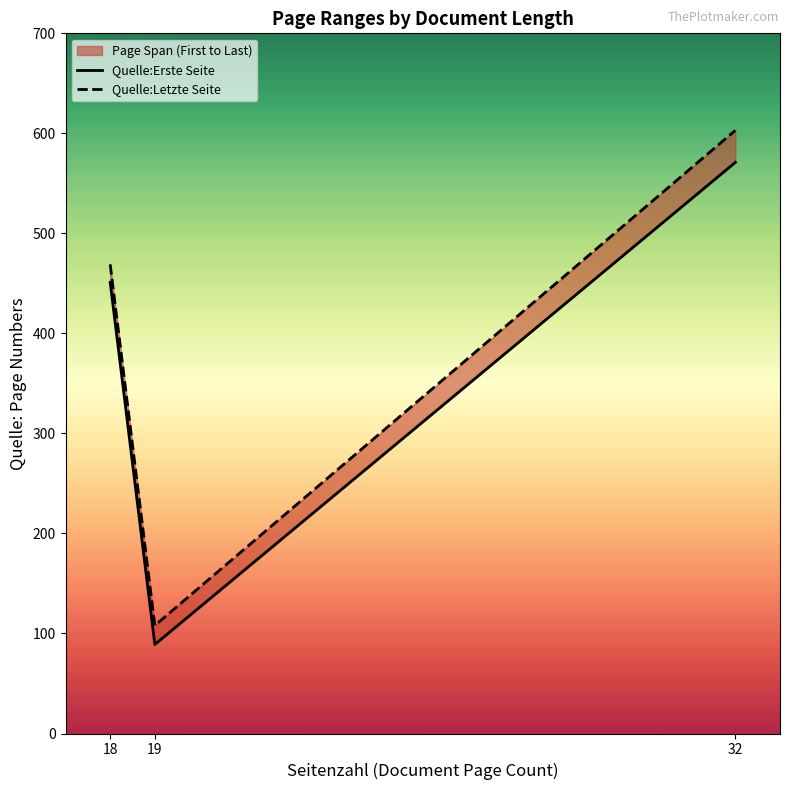

What is the spread (max minus min) of values at 18?

18